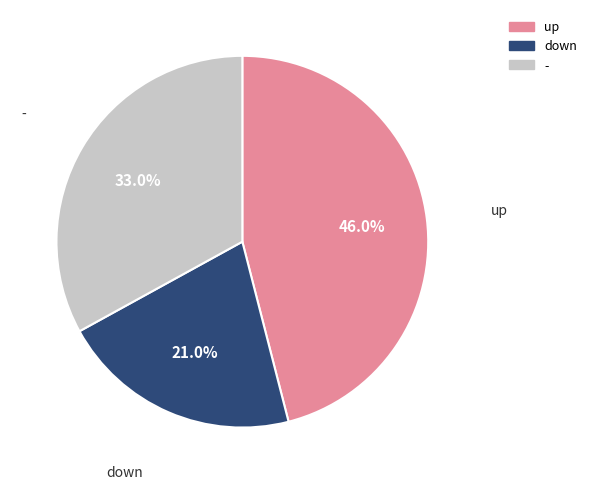

Combined, do down and up account for over 50%?

Yes